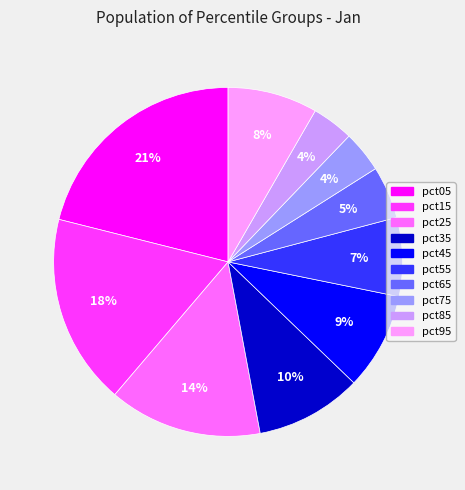

Does pct95 represent more than half of the total?

No